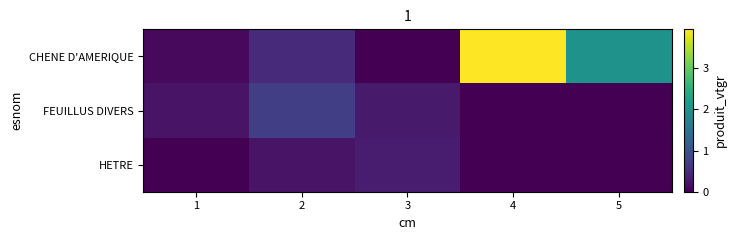

How many categories are shown in the chart?

5